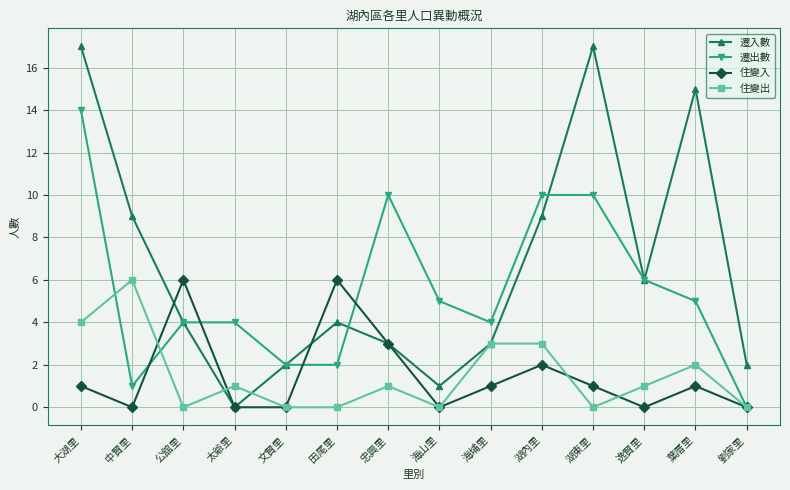

What is the total value across all series at 太爺里?

5